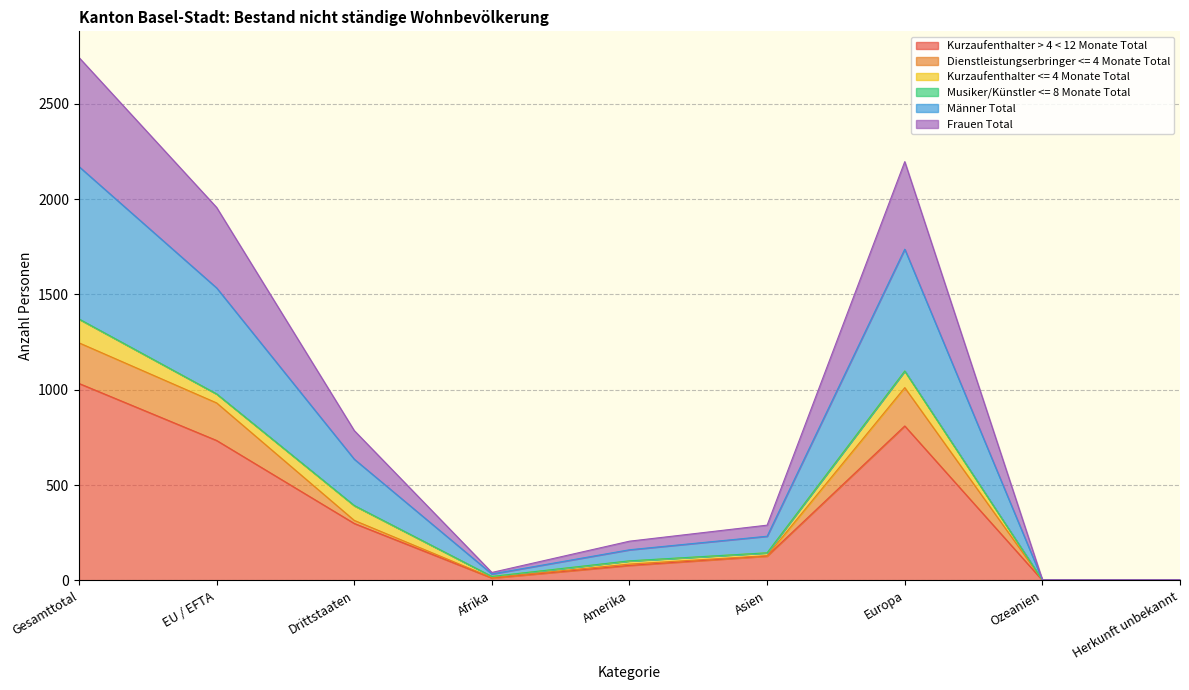

Where does the Kurzaufenthalter > 4 < 12 Monate Total series first go above 128?

Gesamttotal